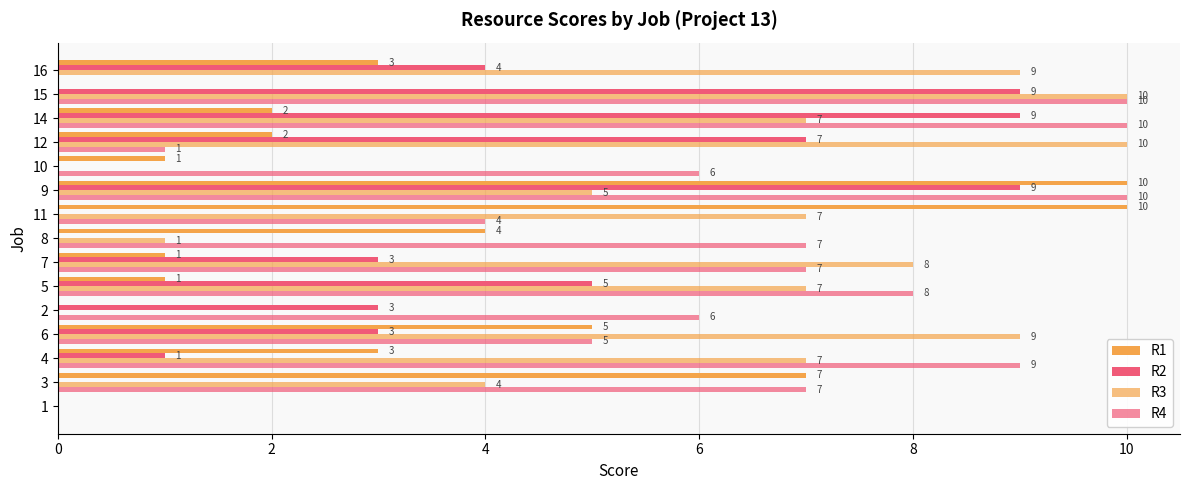

Count the number of categories in the chart.

15